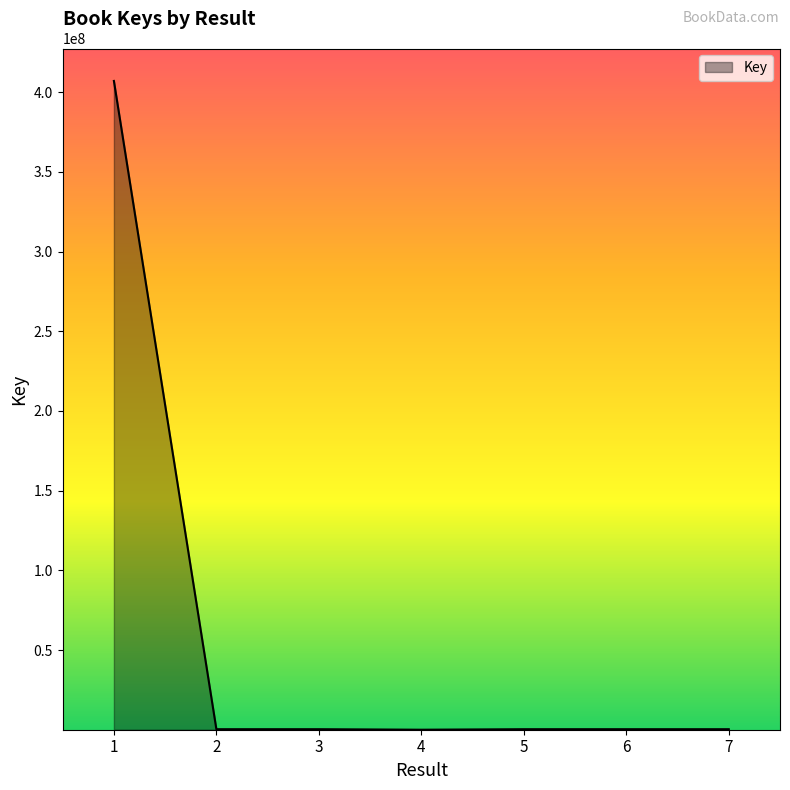

What is the average value?

58382707